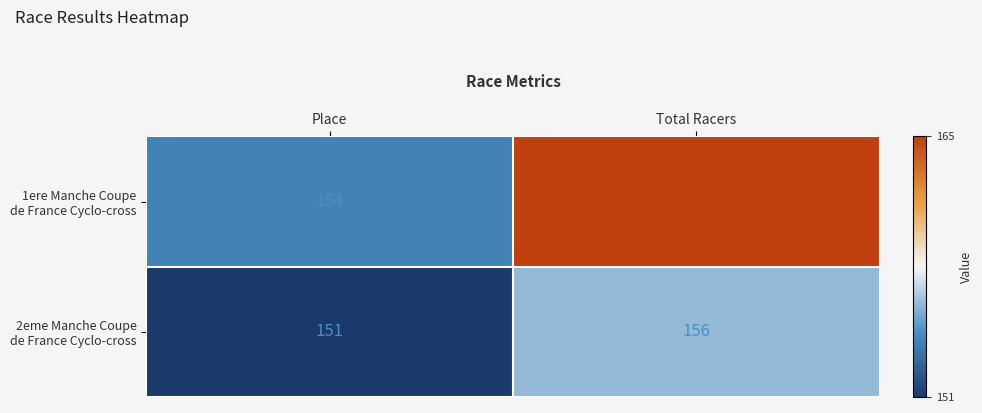

What is the greatest value displayed?

165